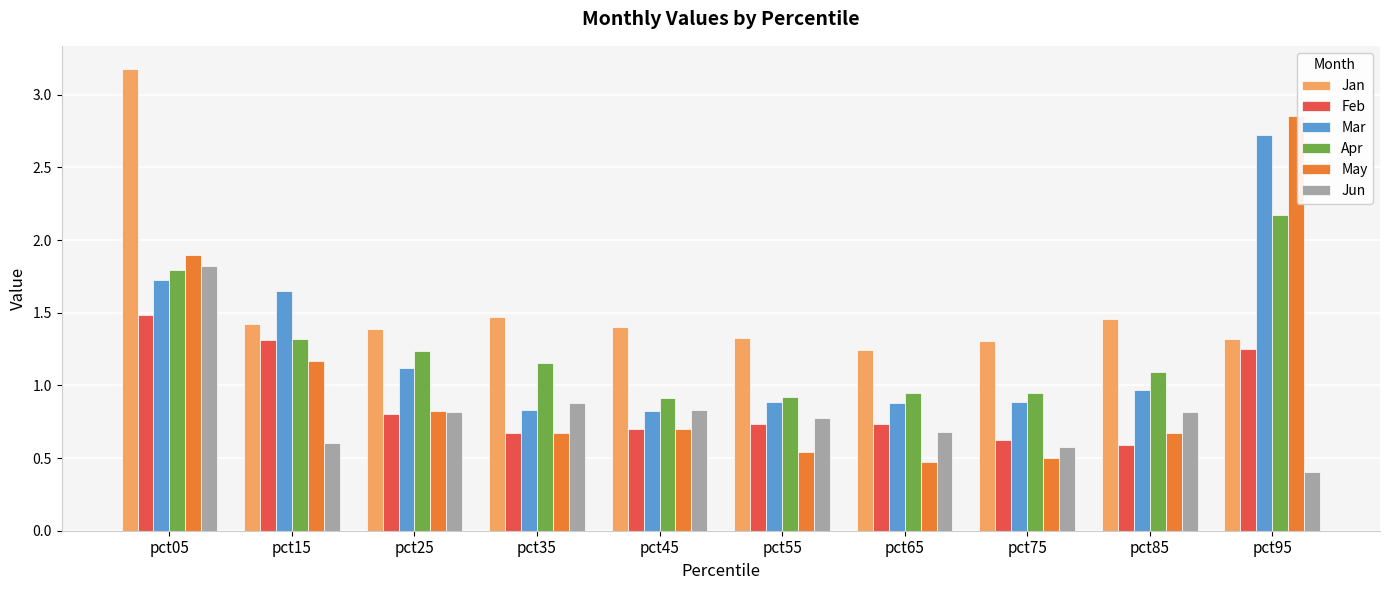

Which series has the largest range (max minus min)?

May